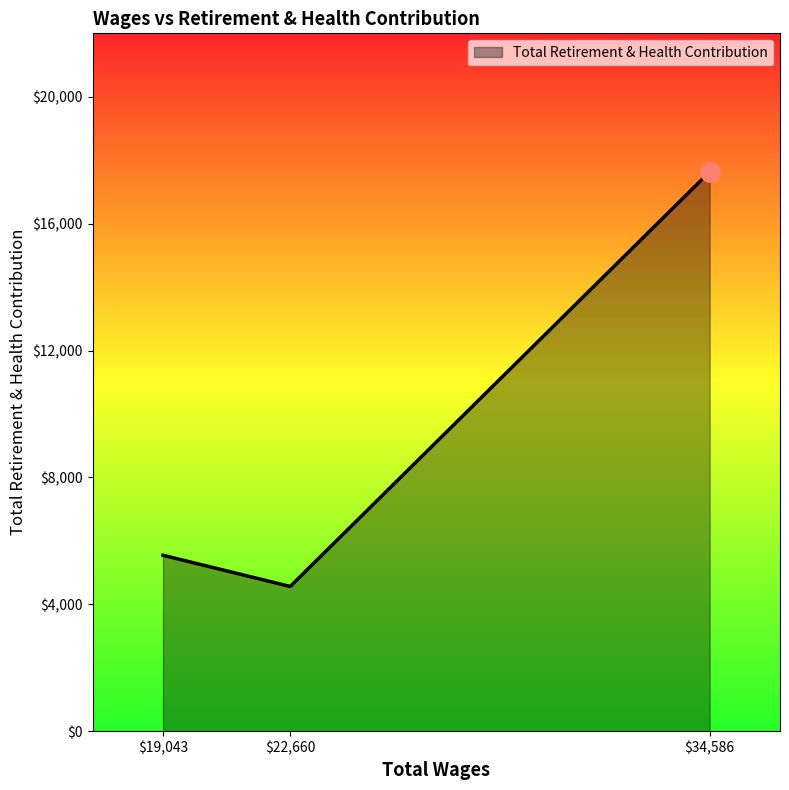

Which label corresponds to the largest value in the chart?

$34,586